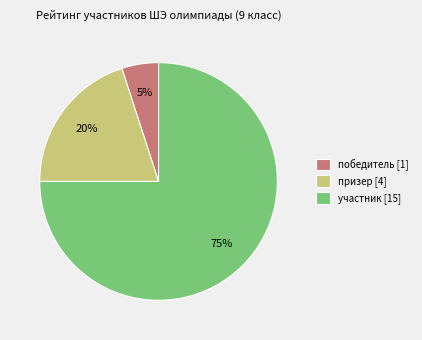

Does участник [15] represent more than half of the total?

Yes